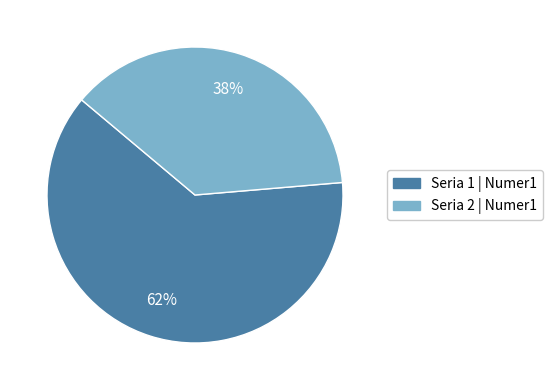

To the nearest percent, what is the average slice percentage?

50%